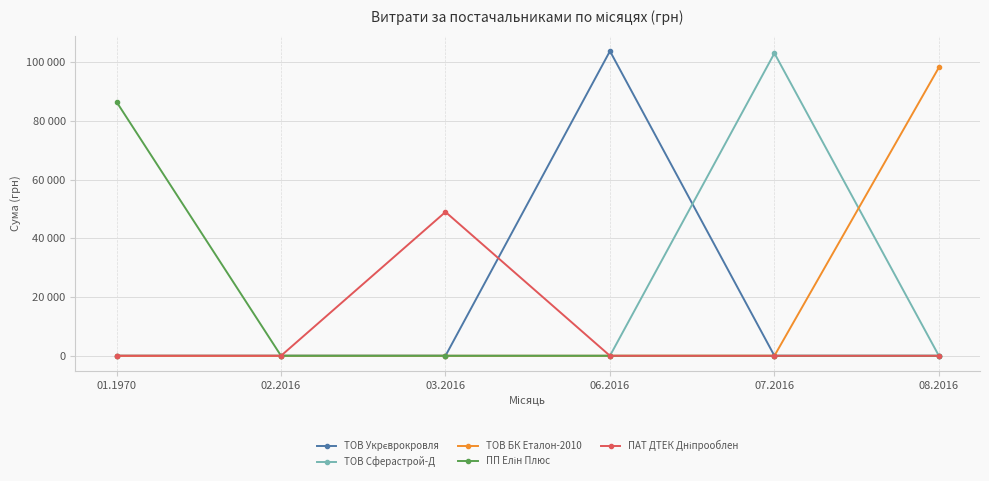

Reading right to left, list all the values displayed in this chart.

ТОВ Укрєврокровля: 08.2016=0.0	07.2016=0.0	06.2016=103748.9	03.2016=0.0	02.2016=0.0	01.1970=0.0
ТОВ Сферастрой-Д: 08.2016=0.0	07.2016=103028.0	06.2016=0.0	03.2016=0.0	02.2016=0.0	01.1970=0.0
ТОВ БК Еталон-2010: 08.2016=98176.9	07.2016=0.0	06.2016=0.0	03.2016=0.0	02.2016=0.0	01.1970=0.0
ПП Елін Плюс: 08.2016=0.0	07.2016=0.0	06.2016=0.0	03.2016=0.0	02.2016=0.0	01.1970=86443.2
ПАТ ДТЕК Дніпрооблен: 08.2016=0.0	07.2016=0.0	06.2016=0.0	03.2016=48974.0	02.2016=0.0	01.1970=0.0